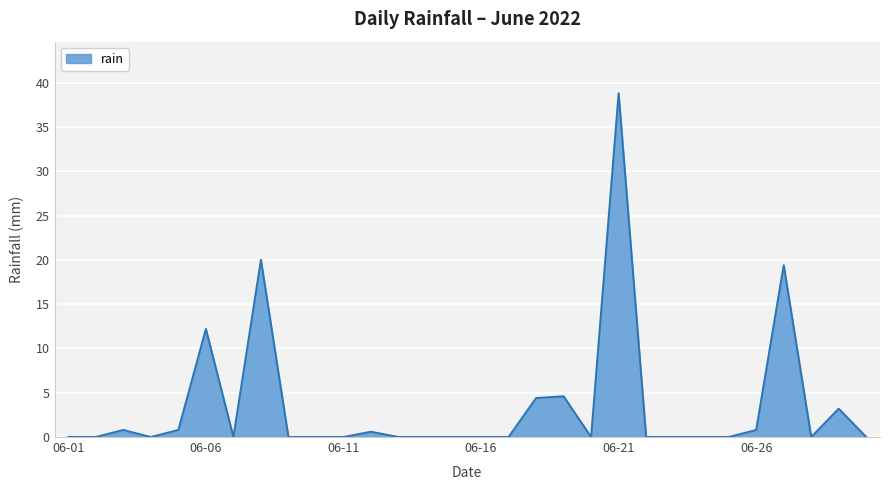

Reading right to left, transcribe all the data shown in this chart.

0.0	3.2	0.0	19.4	0.8	0.0	0.0	0.0	0.0	38.8	0.0	4.6	4.4	0.0	0.0	0.0	0.0	0.0	0.6	0.0	0.0	0.0	20.0	0.0	12.2	0.8	0.0	0.8	0.0	0.0